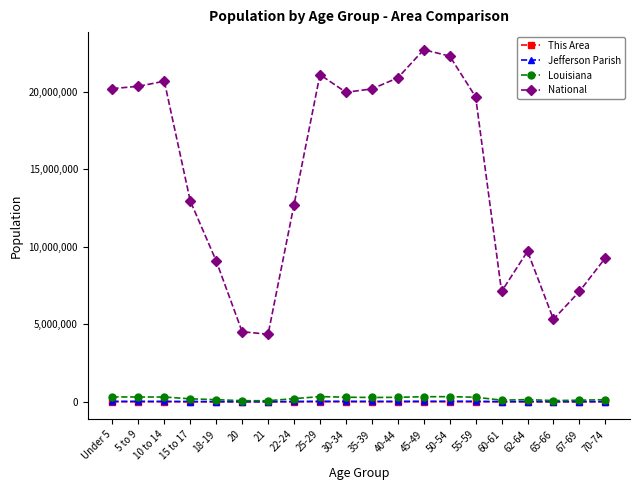

True or false: National and This Area intersect in this chart.

False